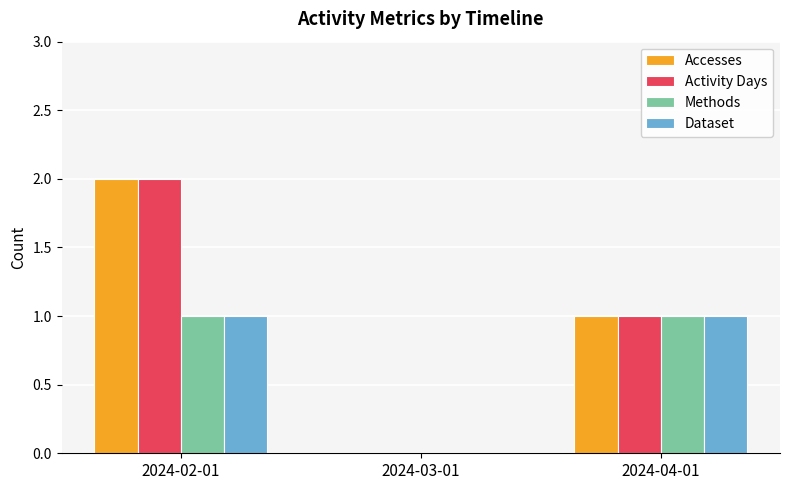

Which label corresponds to the largest value in the chart?

2024-02-01